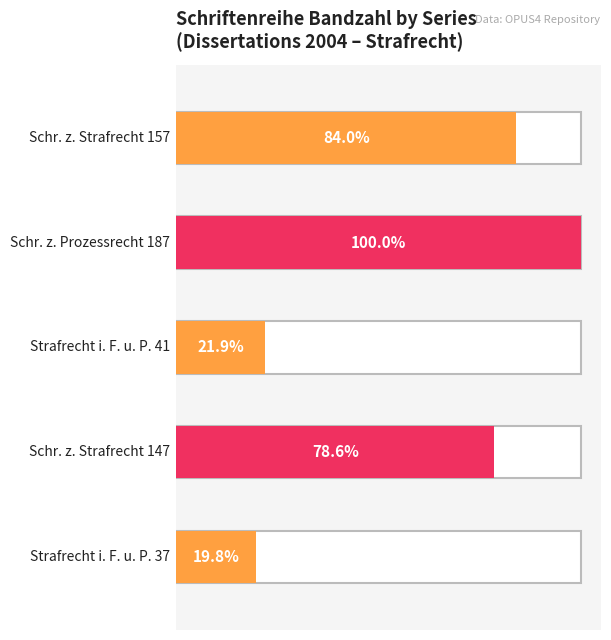

Where does the data first go above 147?

Schriften zum Prozessrecht (187)